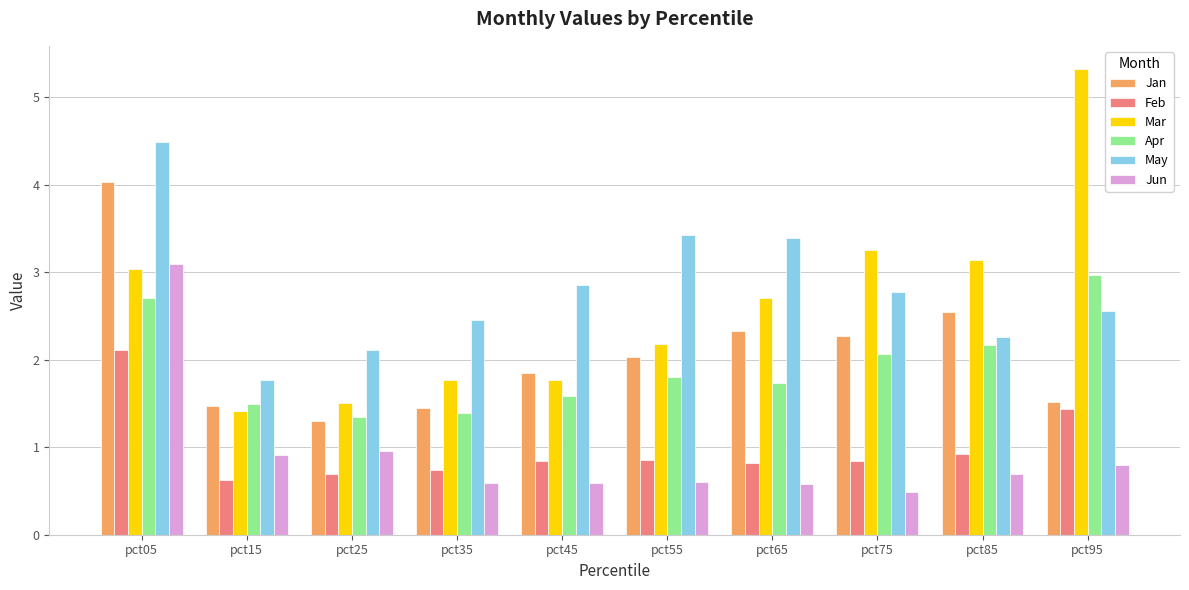

Reading right to left, what are all the values shown in this chart?

Jan: pct95=1.5	pct85=2.5	pct75=2.3	pct65=2.3	pct55=2.0	pct45=1.8	pct35=1.5	pct25=1.3	pct15=1.5	pct05=4.0
Feb: pct95=1.4	pct85=0.9	pct75=0.8	pct65=0.8	pct55=0.8	pct45=0.8	pct35=0.7	pct25=0.7	pct15=0.6	pct05=2.1
Mar: pct95=5.3	pct85=3.1	pct75=3.3	pct65=2.7	pct55=2.2	pct45=1.8	pct35=1.8	pct25=1.5	pct15=1.4	pct05=3.0
Apr: pct95=3.0	pct85=2.2	pct75=2.1	pct65=1.7	pct55=1.8	pct45=1.6	pct35=1.4	pct25=1.3	pct15=1.5	pct05=2.7
May: pct95=2.6	pct85=2.3	pct75=2.8	pct65=3.4	pct55=3.4	pct45=2.9	pct35=2.5	pct25=2.1	pct15=1.8	pct05=4.5
Jun: pct95=0.8	pct85=0.7	pct75=0.5	pct65=0.6	pct55=0.6	pct45=0.6	pct35=0.6	pct25=1.0	pct15=0.9	pct05=3.1